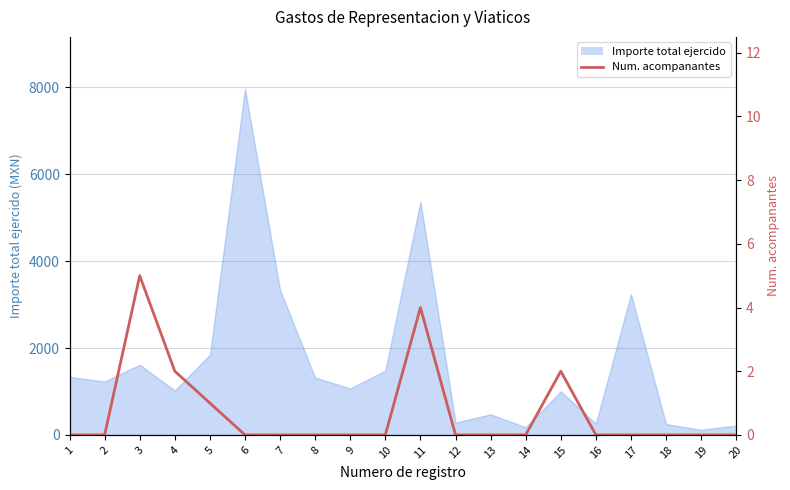

Which has a higher value, 17 or 1?

17